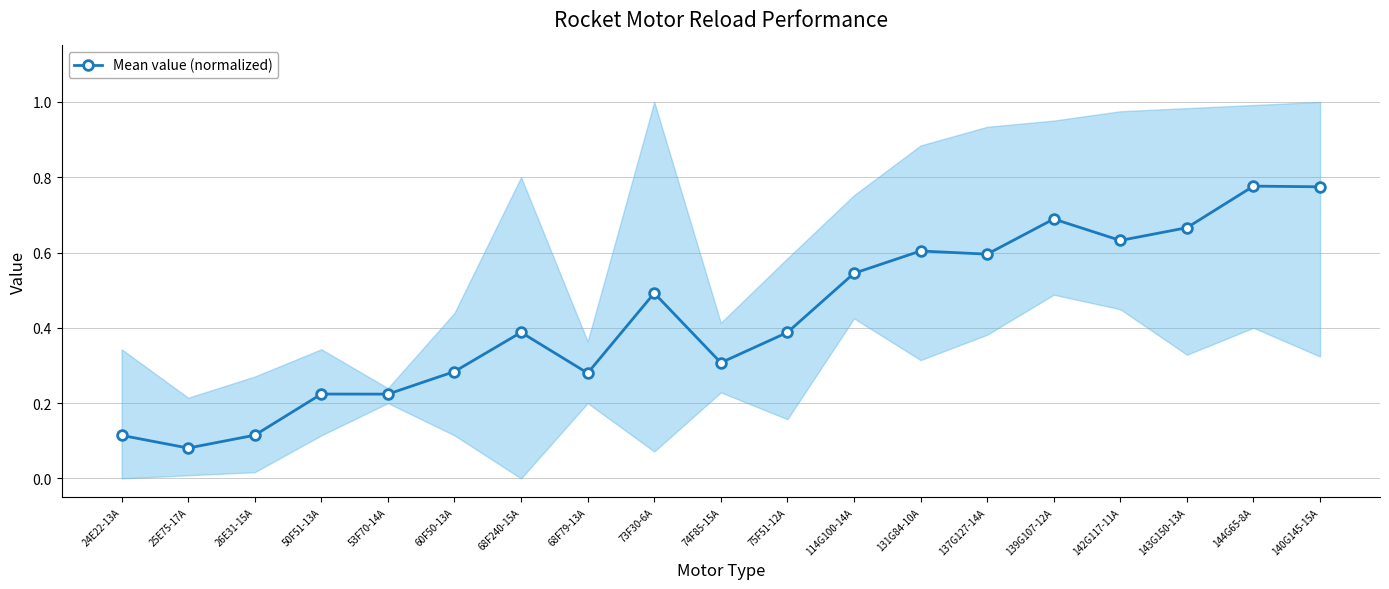

At which category does the data reach its first local valley?

25E75-17A